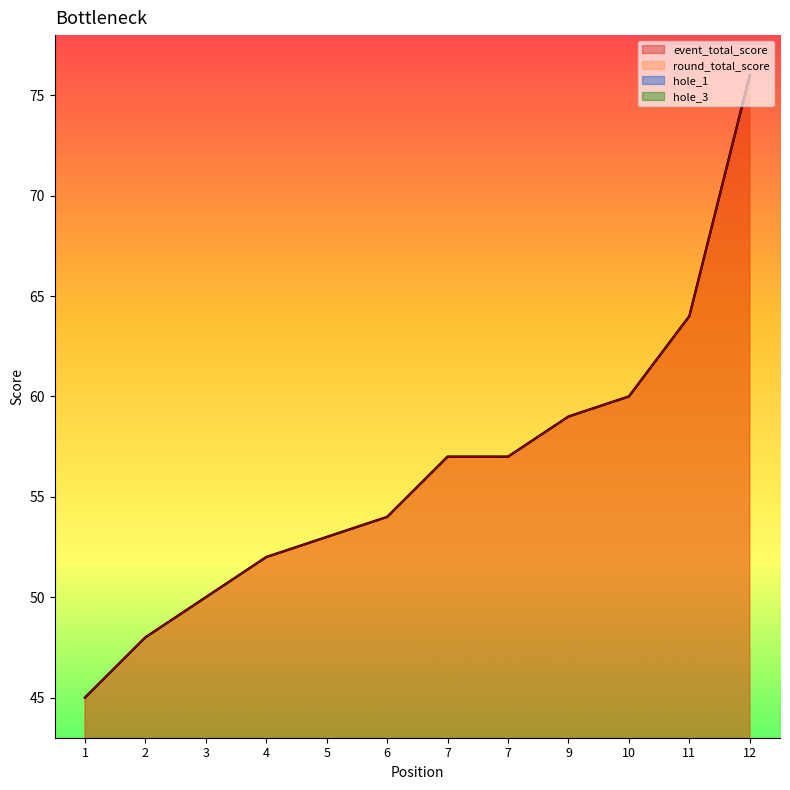

How many distinct data groups are displayed?

4